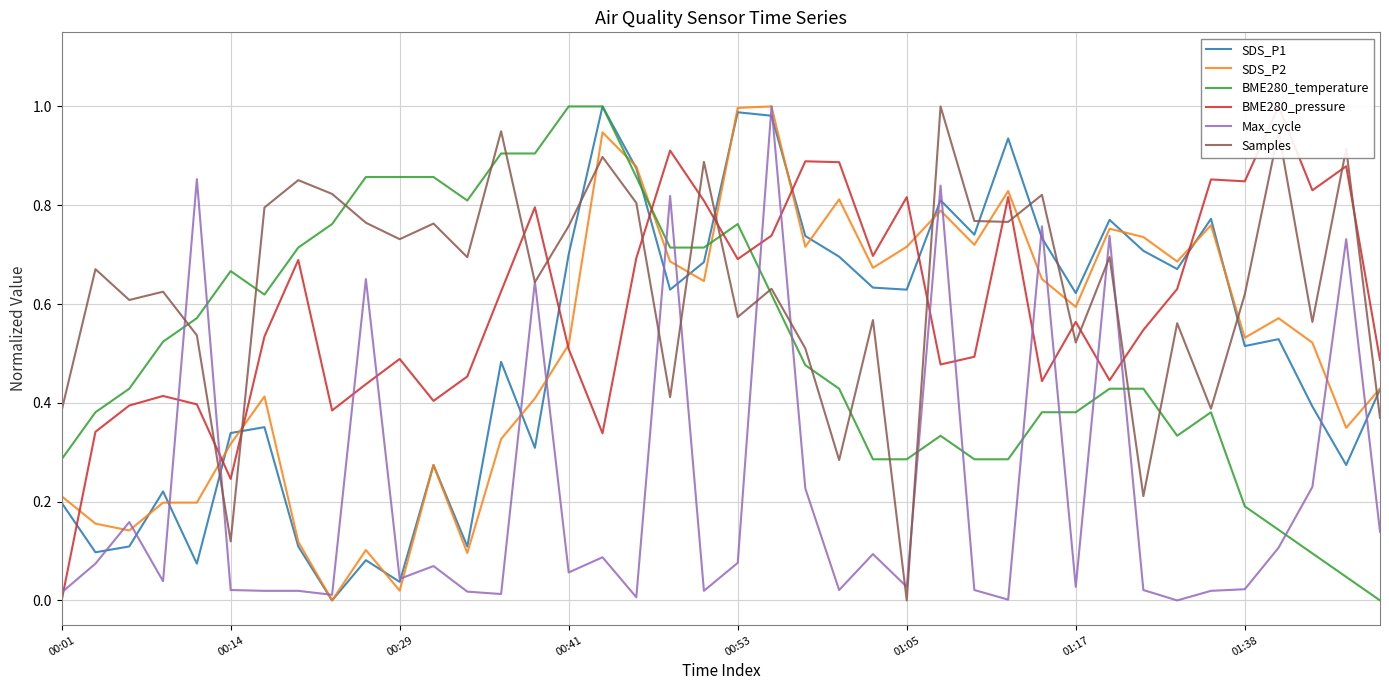

How many times do BME280_temperature and Samples cross each other?

14